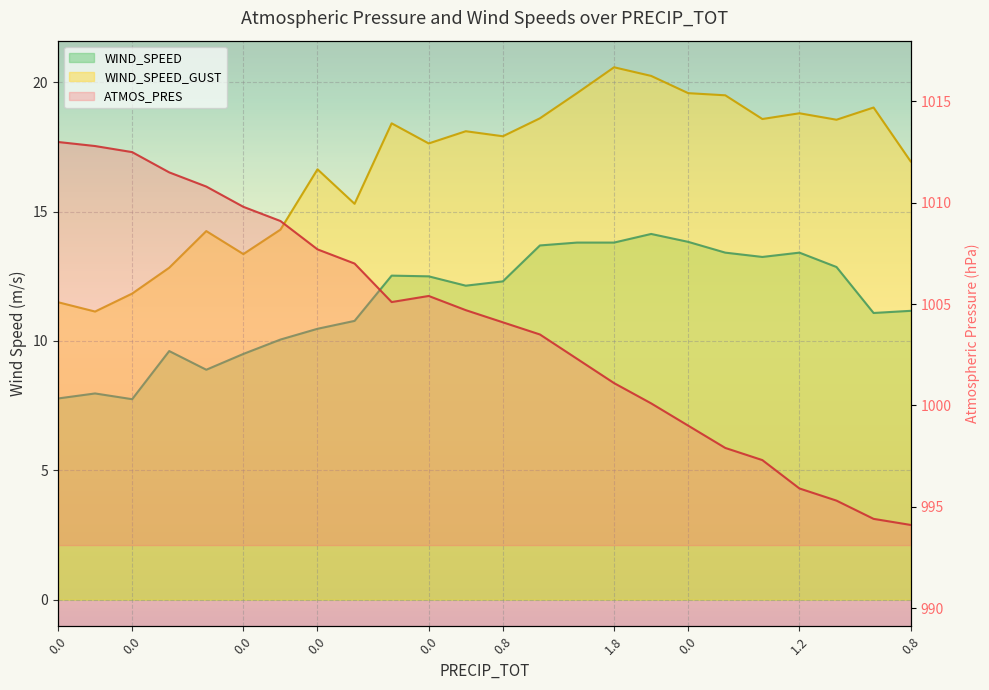

True or false: ATMOS_PRES has a value of 273.7 at 1.8.

False